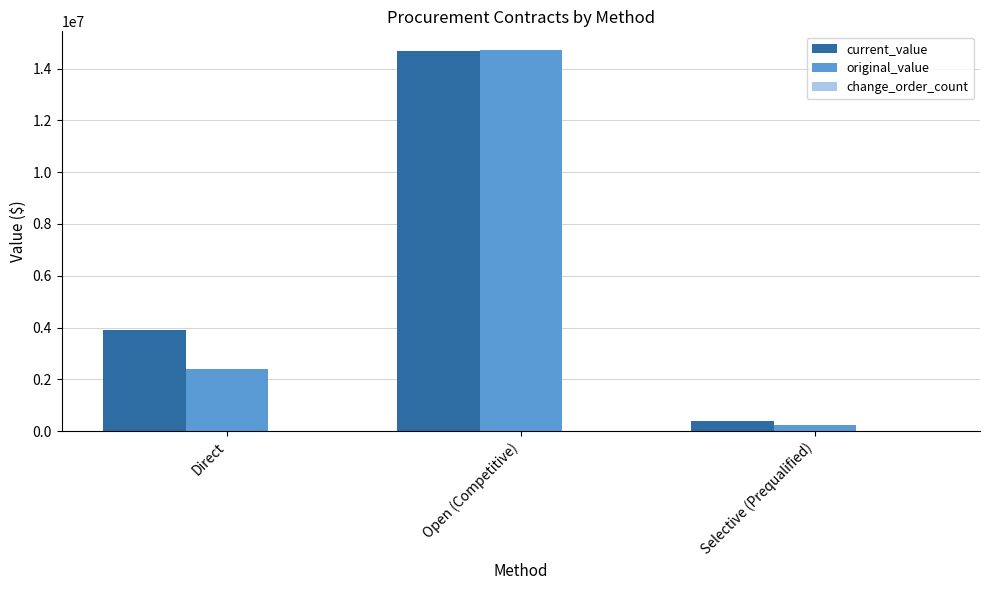

At which category is the sum across all series the highest?

Open (Competitive)